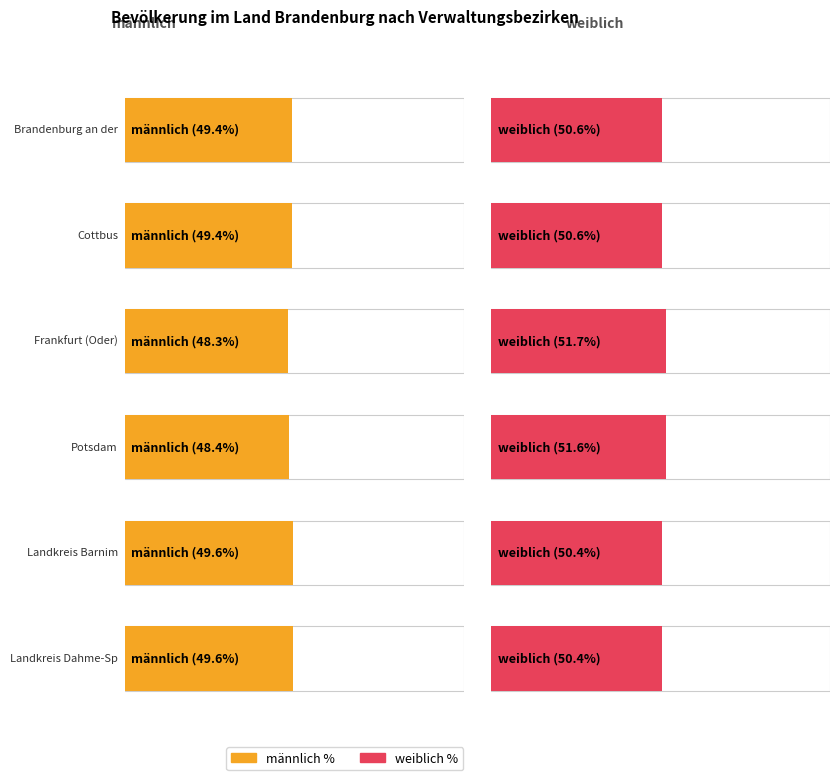

At which category is the sum across all series the highest?

Landkreis Barnim